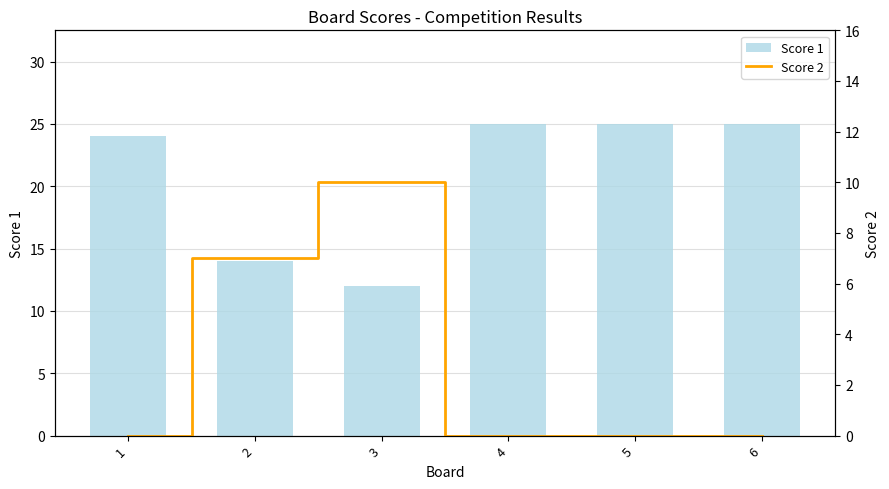

What is the spread (max minus min) of values at 3?

2